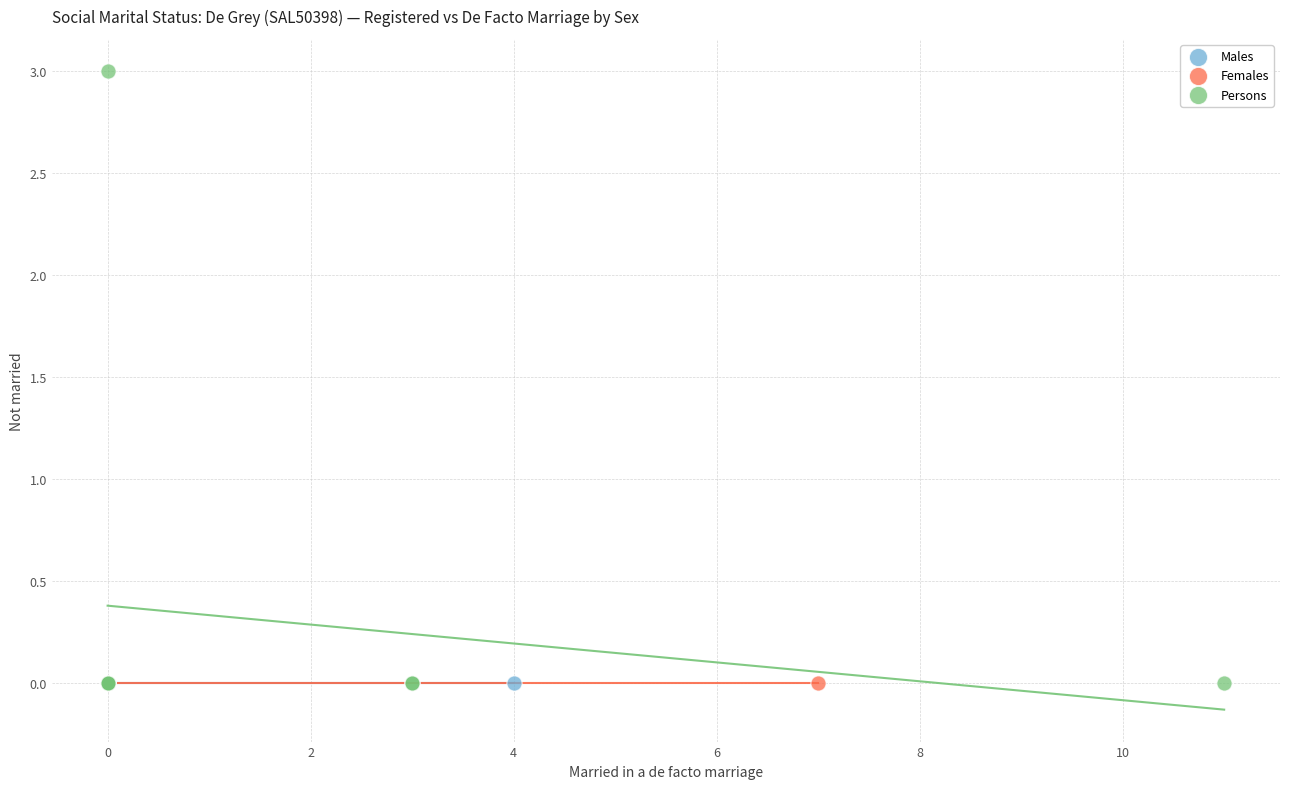

Which series contains the highest Y value?

Persons